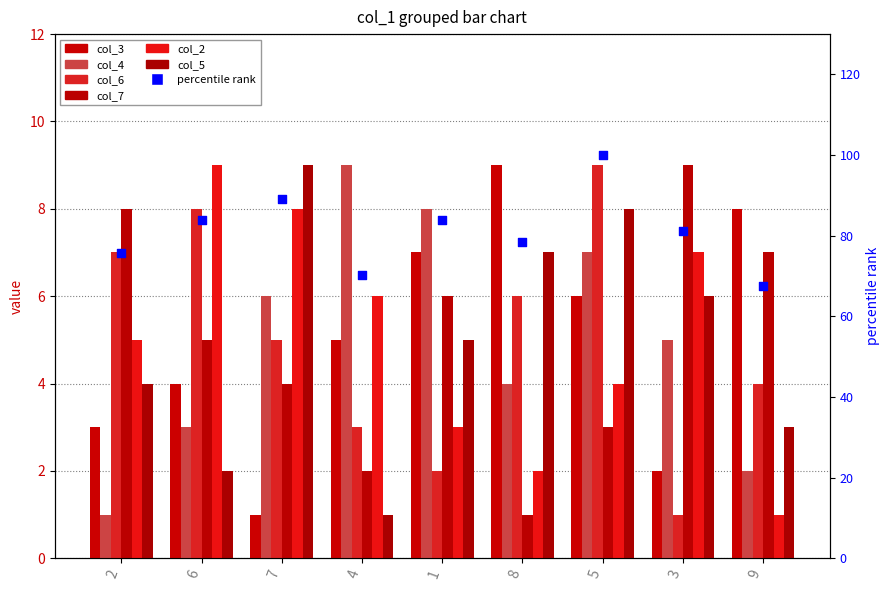

What is the total value across all series at 3?

30